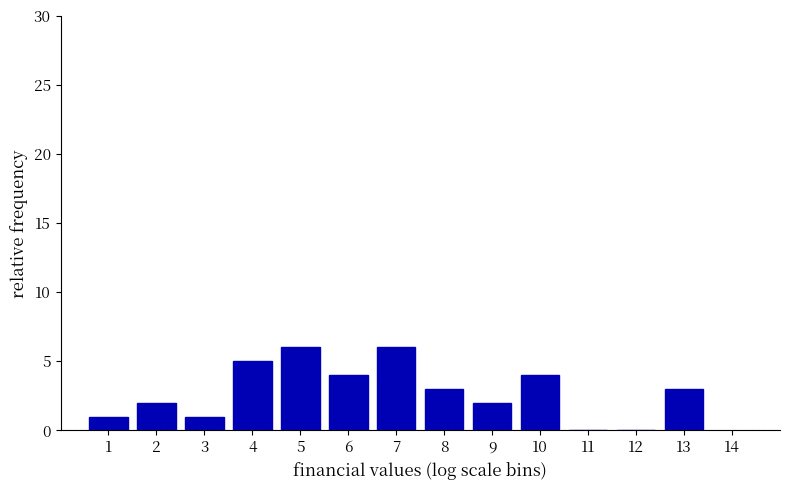

Reading left to right, list all the values displayed in this chart.

1=1	2=2	3=1	4=5	5=6	6=4	7=6	8=3	9=2	10=4	11=0	12=0	13=3